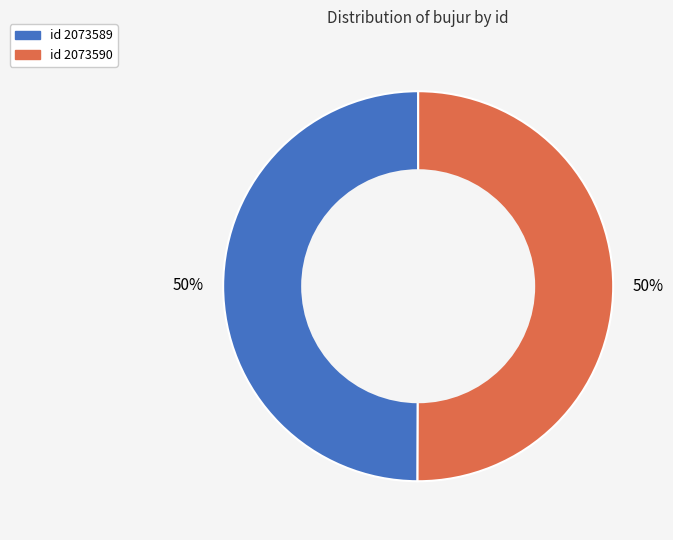

How many segments does this pie chart have?

2